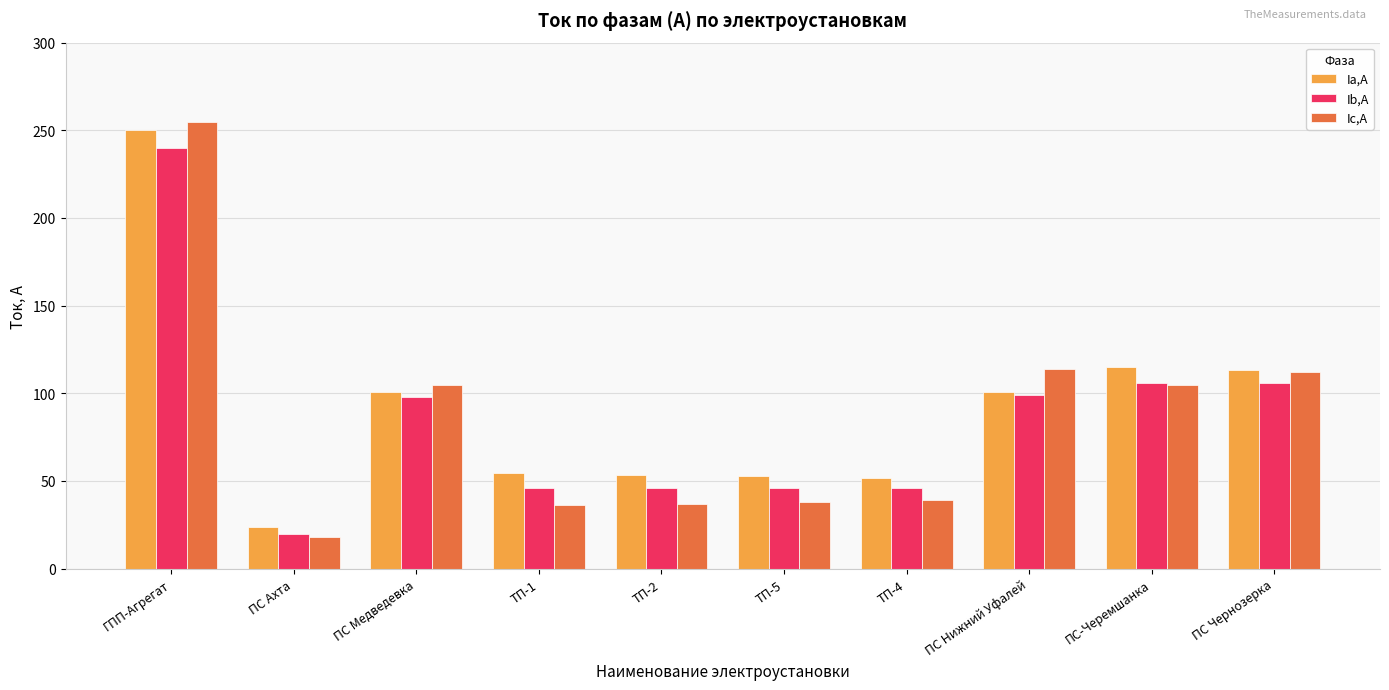

The Ib,А series shows 98.0 at ПС Медведевка. True or false?

True